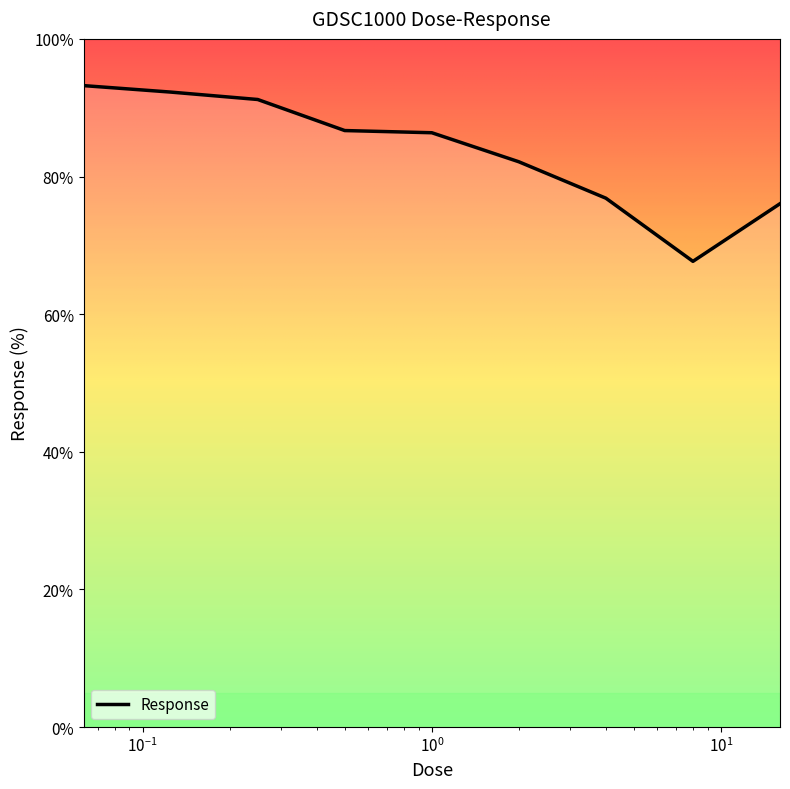

What is the greatest value displayed?

93.2